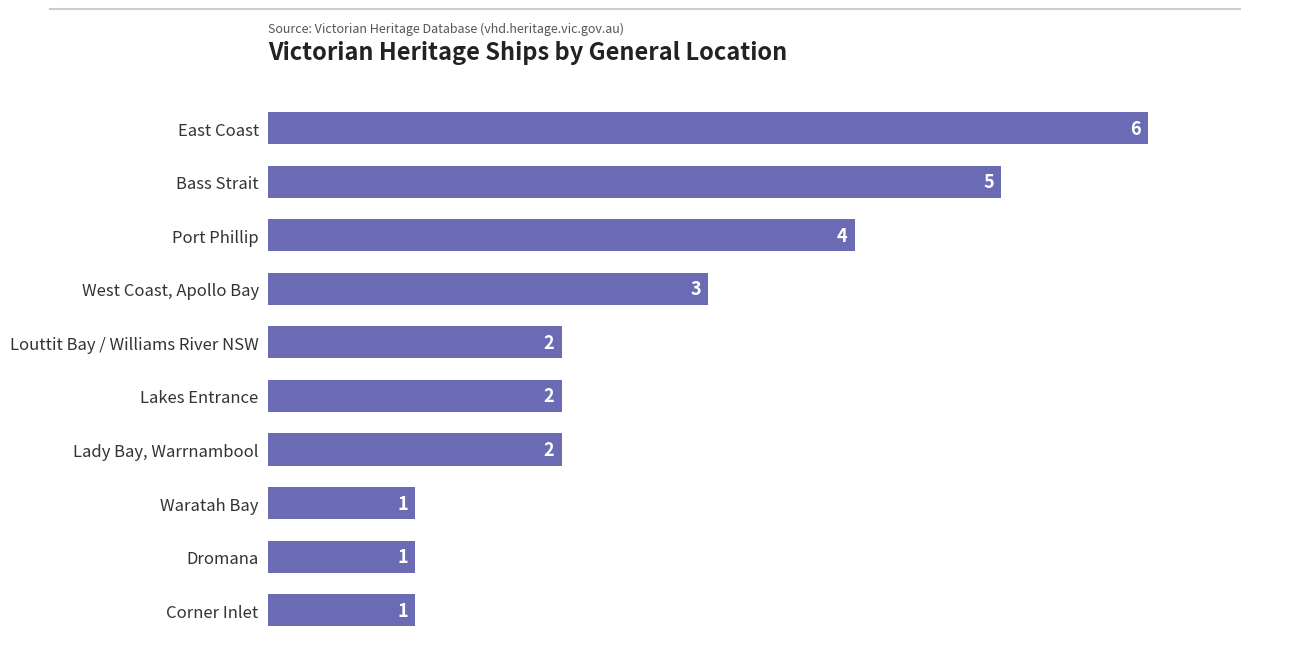

What is the label of the 8th bar from the bottom?

Port Phillip